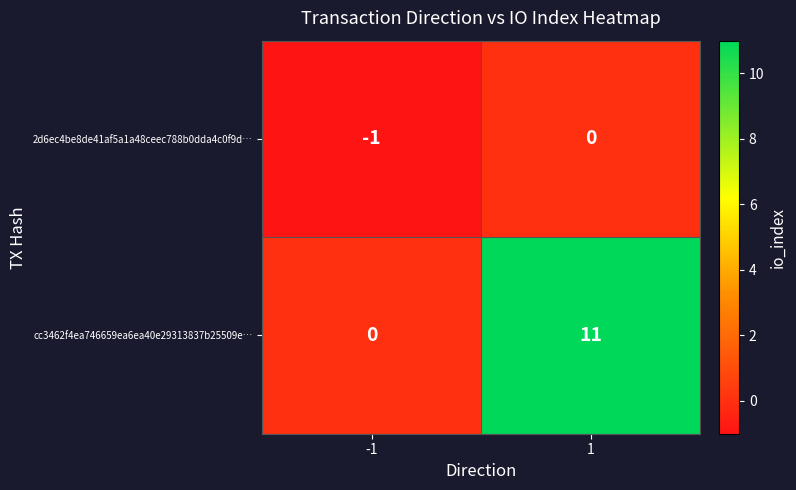

Count the number of data series in this chart.

2